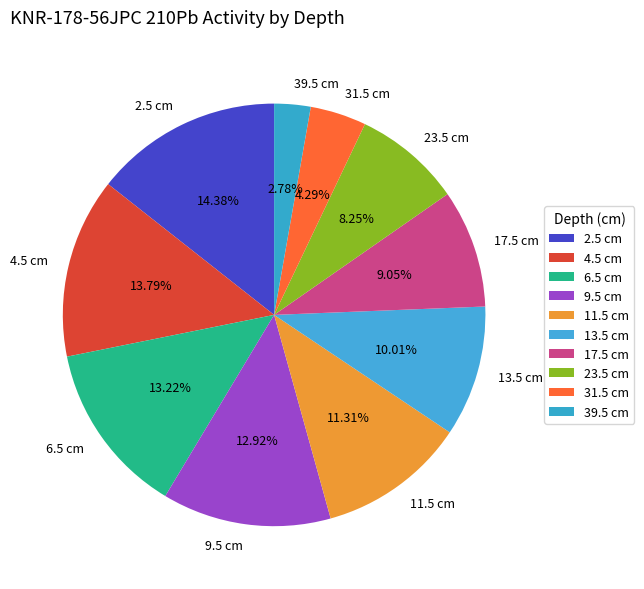

What percentage is the 4.5 cm slice, to the nearest percent?

14%